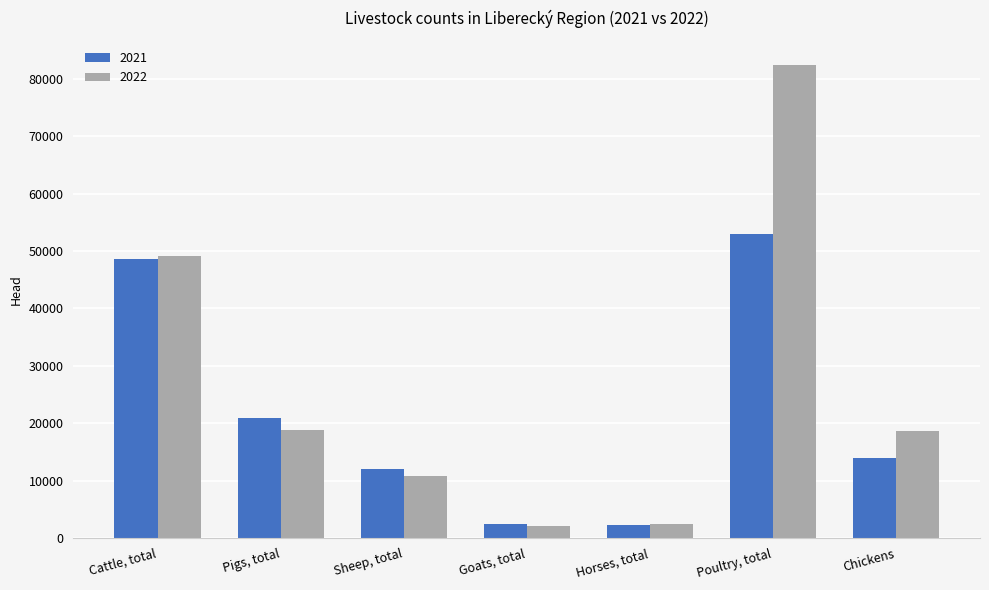

At Poultry, total, list the series in order from smallest to largest.

2021, 2022